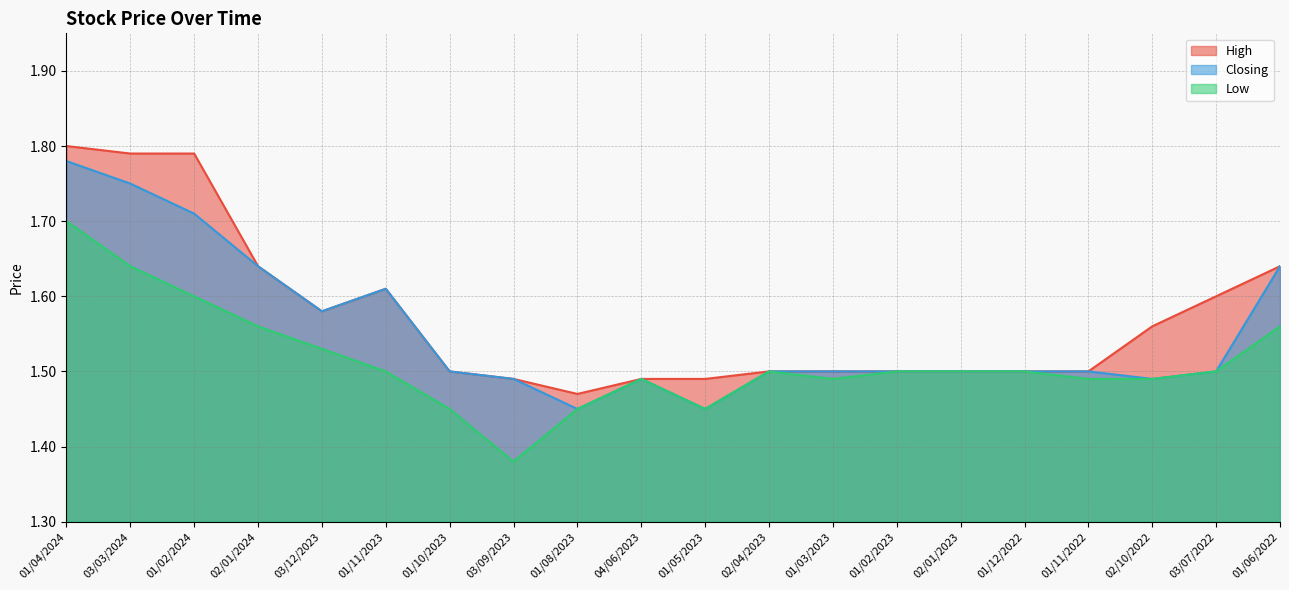

Which series has the largest range (max minus min)?

High